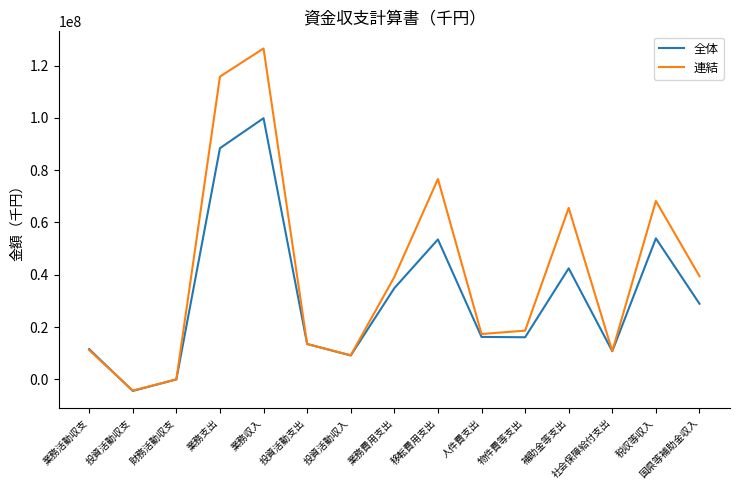

What is the difference between the maximum and minimum values in the 全体 series?

104273713